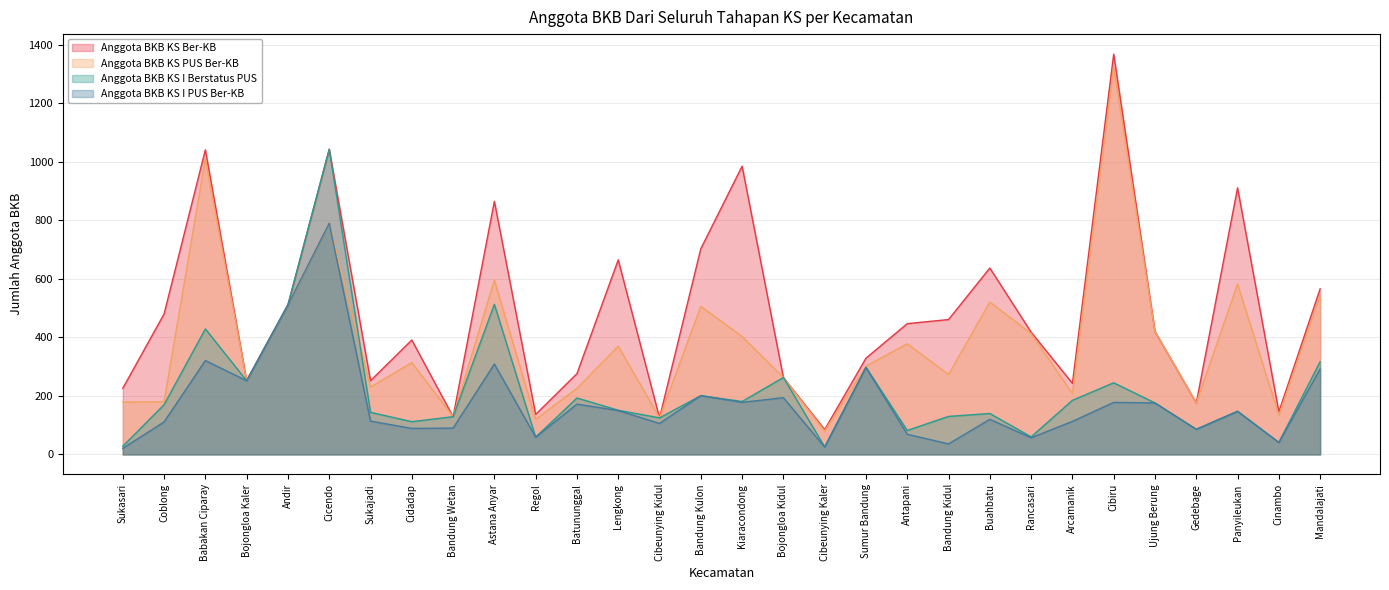

At which category is the sum across all series the highest?

Cicendo